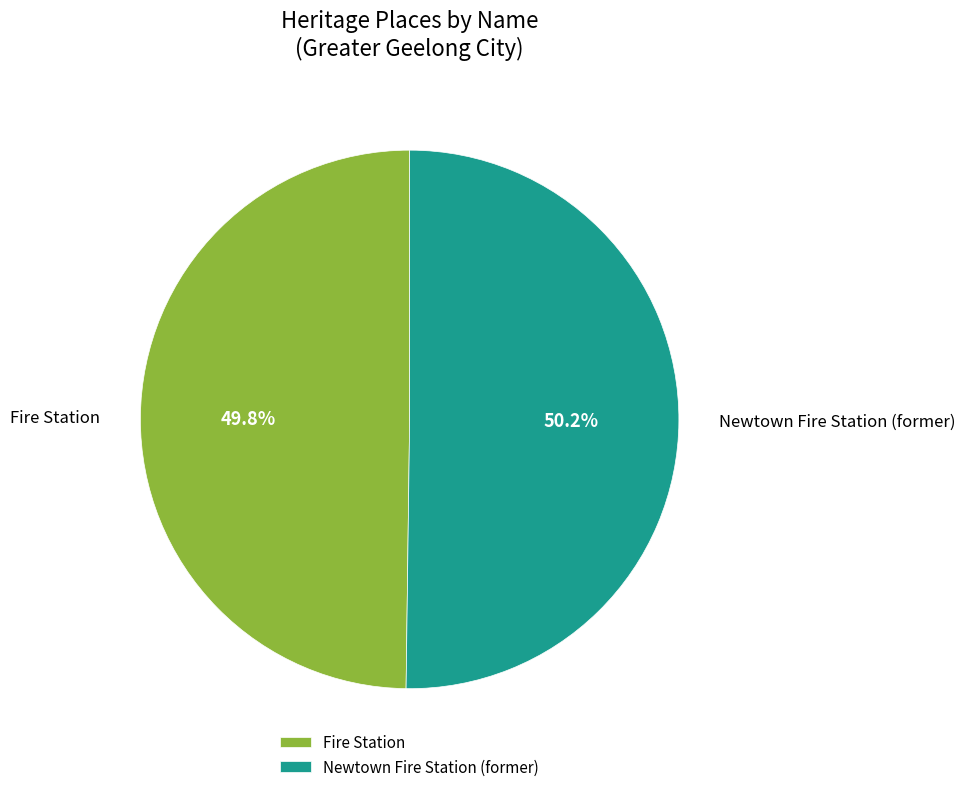

What portion of the pie excludes Fire Station?

50.2%